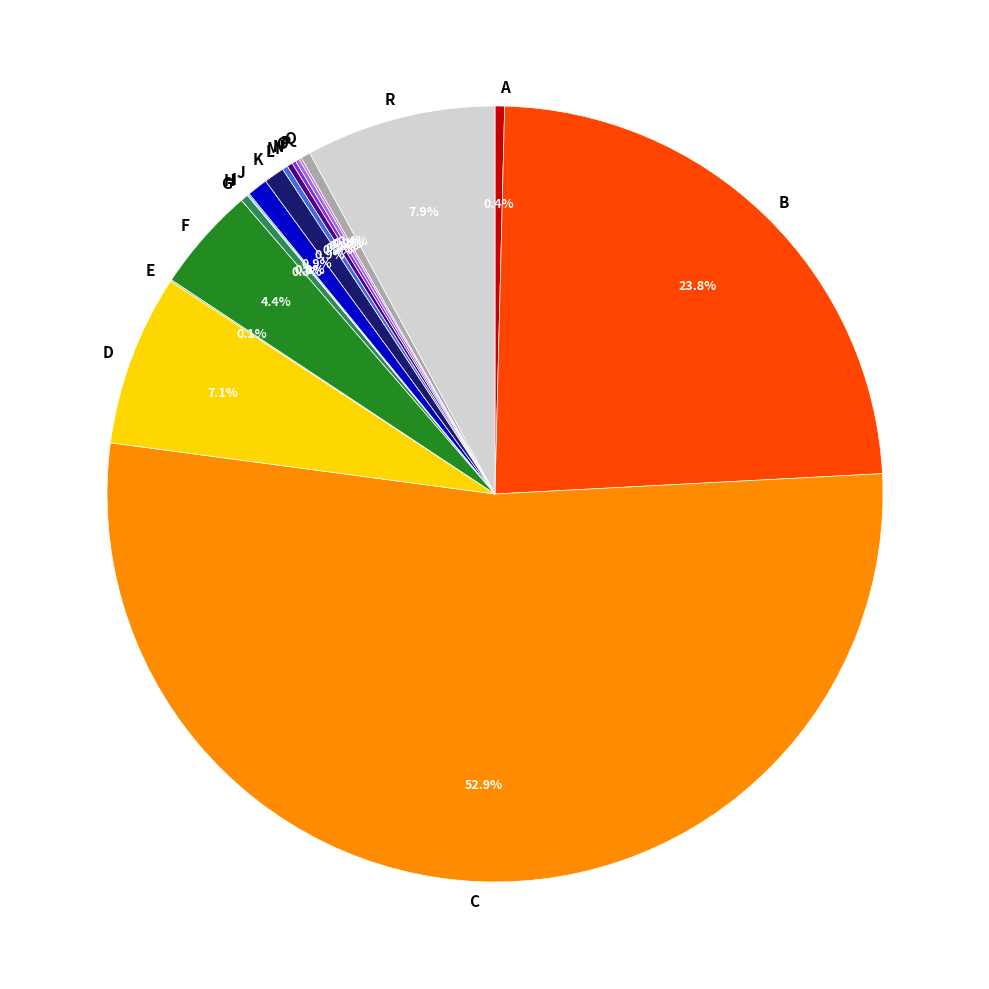

Does any single category account for the majority?

Yes